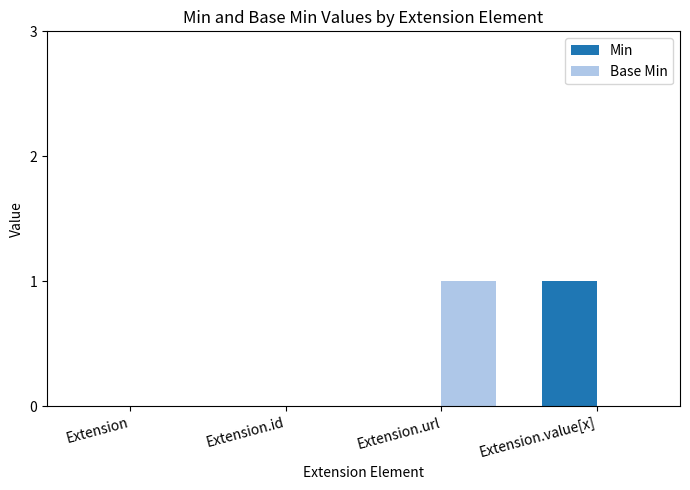

Between Extension and Extension.url, which series saw the biggest shift?

Base Min